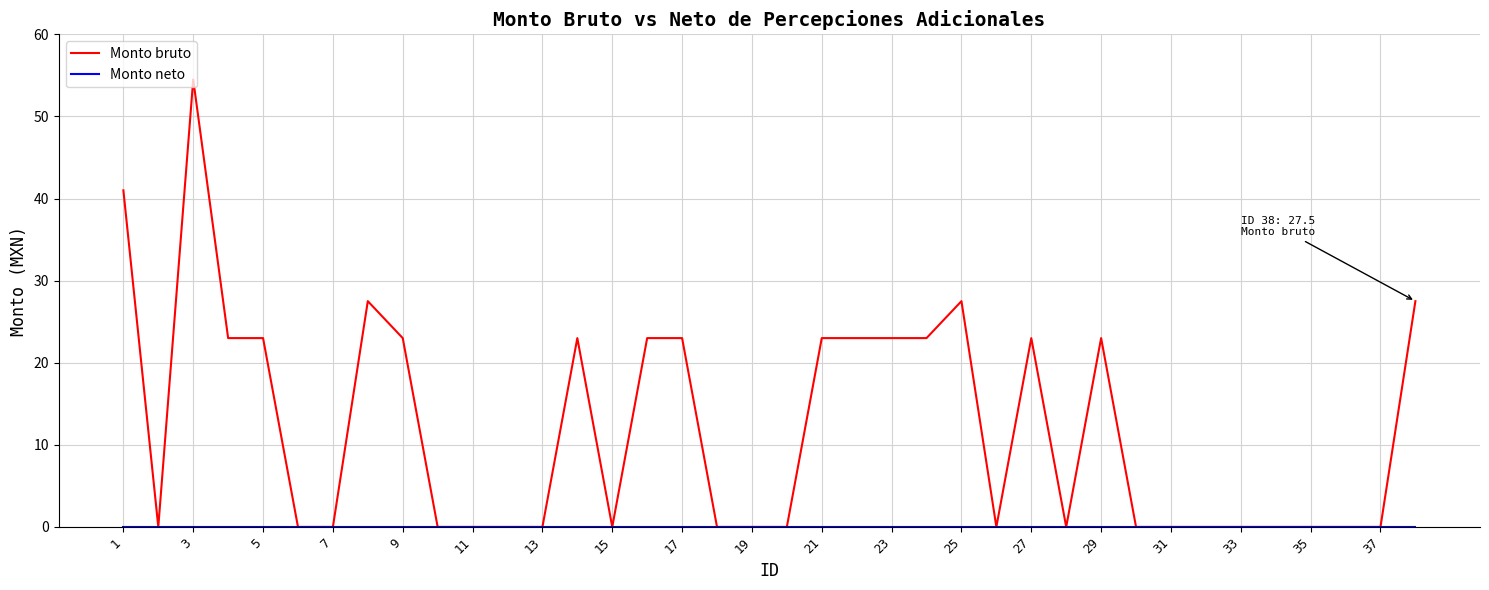

Which series has the largest total across all categories?

Monto bruto